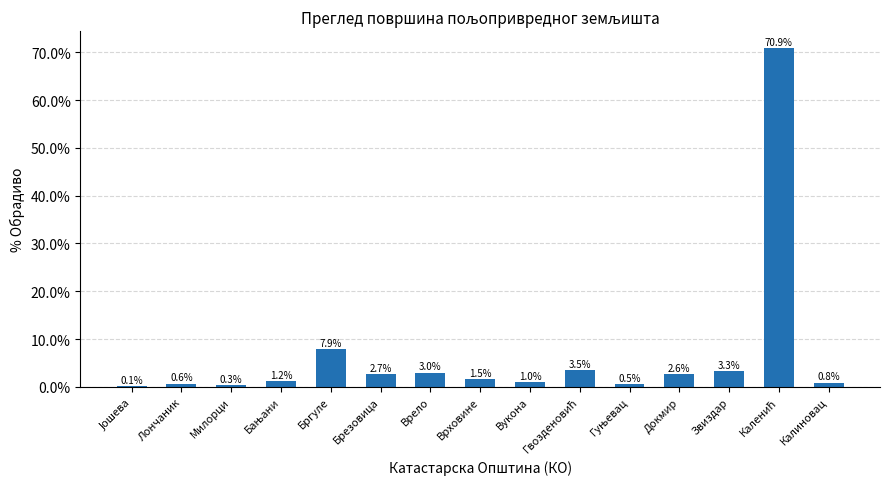

What is the maximum value shown in the chart?

70.9